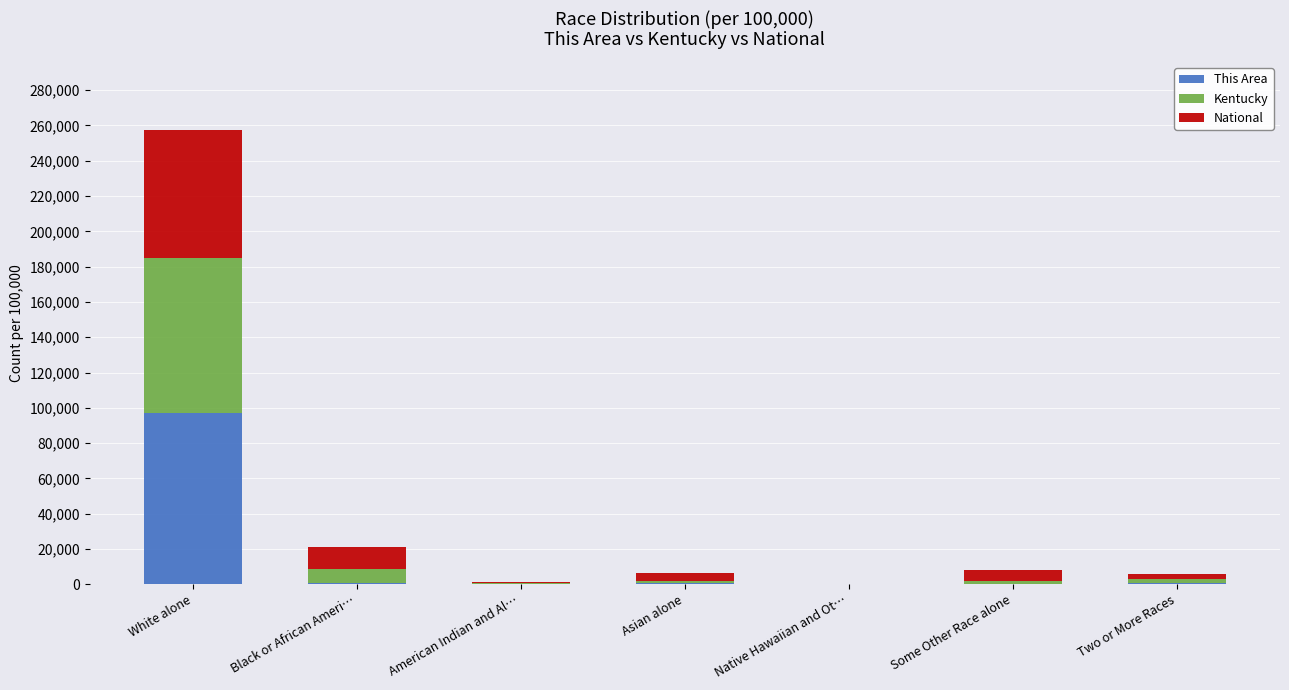

What is the approximate value of This Area at White alone?

97048.4